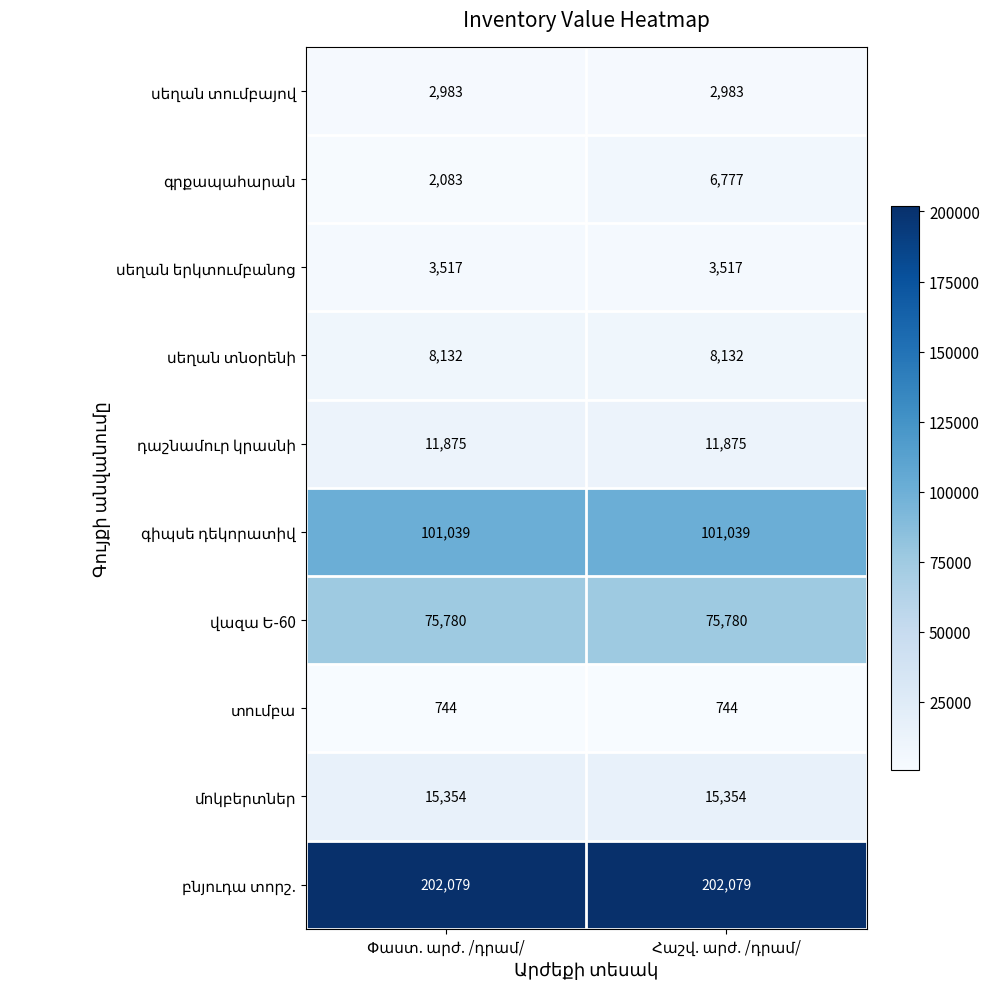

What is the maximum value shown in the chart?

202079